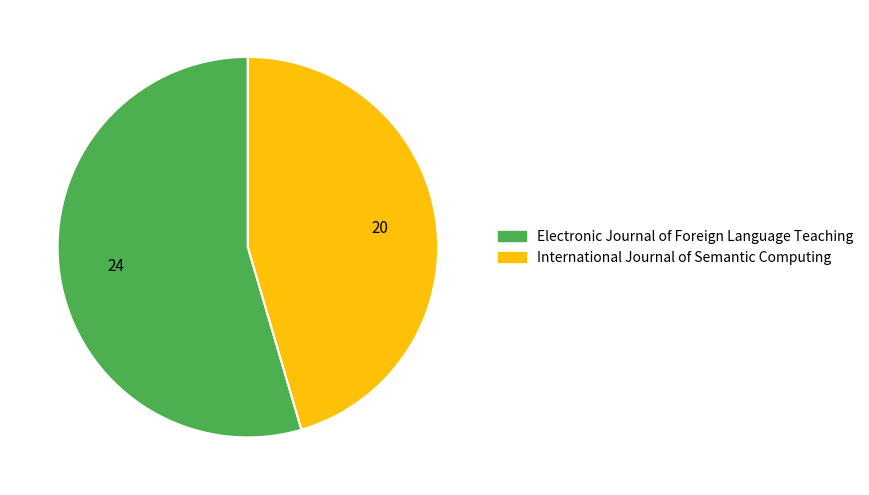

What is the smallest slice in the pie chart?

International Journal of Semantic Computing